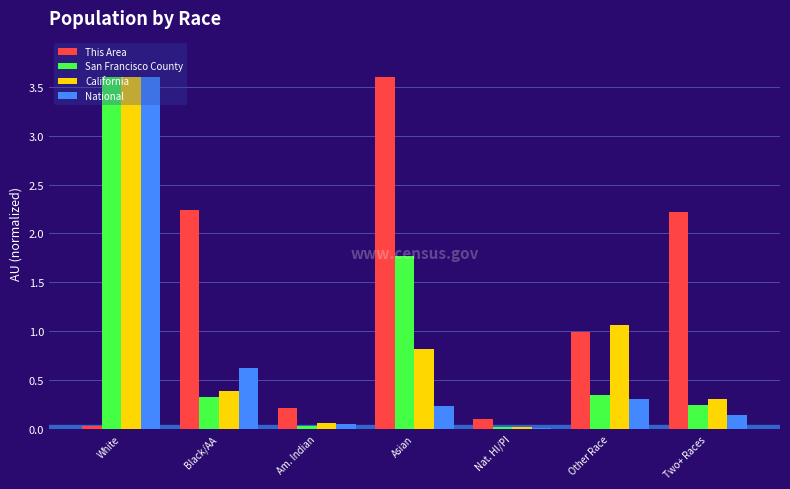

What is the sum of all National values?

5.0